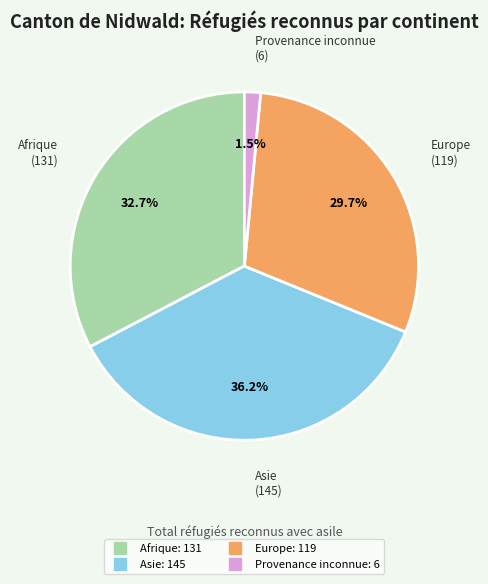

How much of the chart is everything except Europe?

70.3%